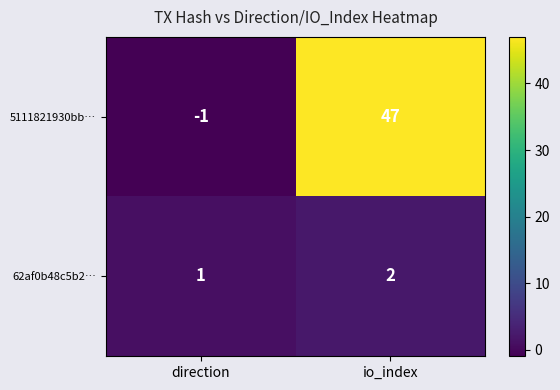

Rank the series at direction from lowest to highest value.

5111821930bb…, 62af0b48c5b2…